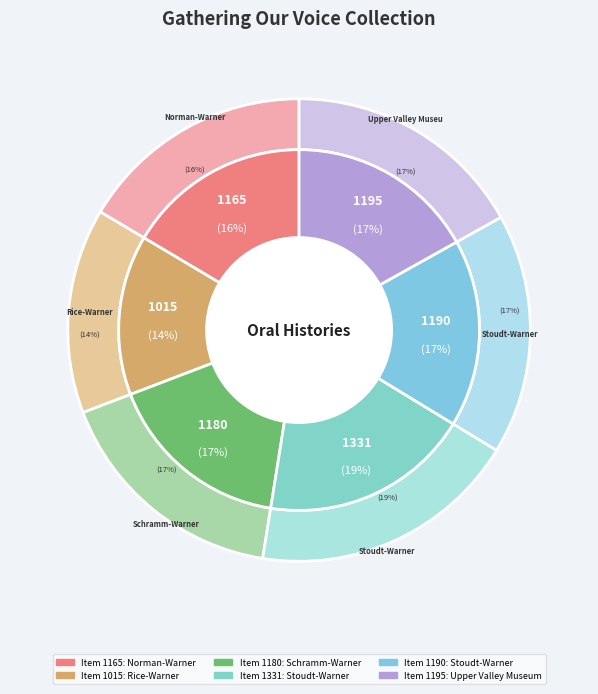

Is it true that Upper Valley Museum
Chelan 2010 is 4% of the pie?

False